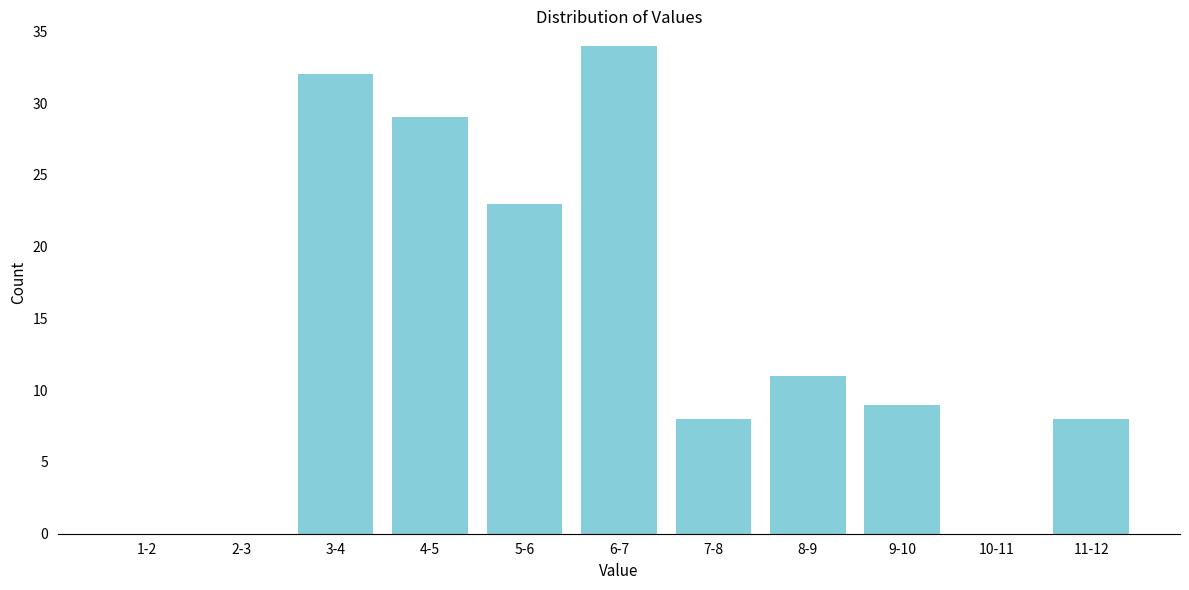

Reading right to left, extract all data points from this chart.

11-12=8	10-11=0	9-10=9	8-9=11	7-8=8	6-7=34	5-6=23	4-5=29	3-4=32	2-3=0	1-2=0